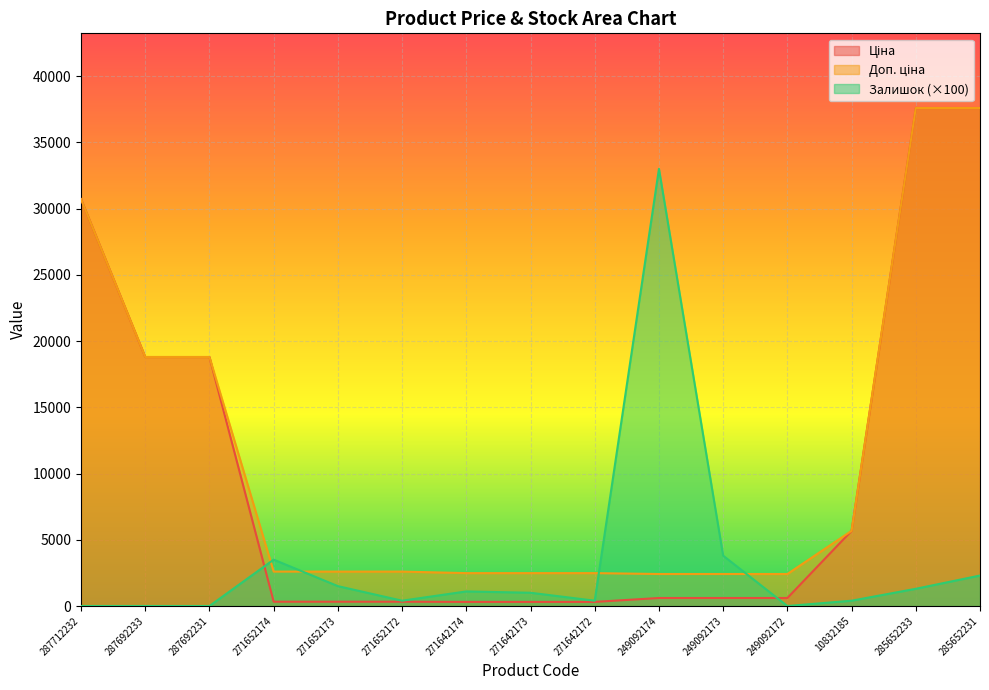

At which label does Доп. ціна first exceed 2598?

287712232